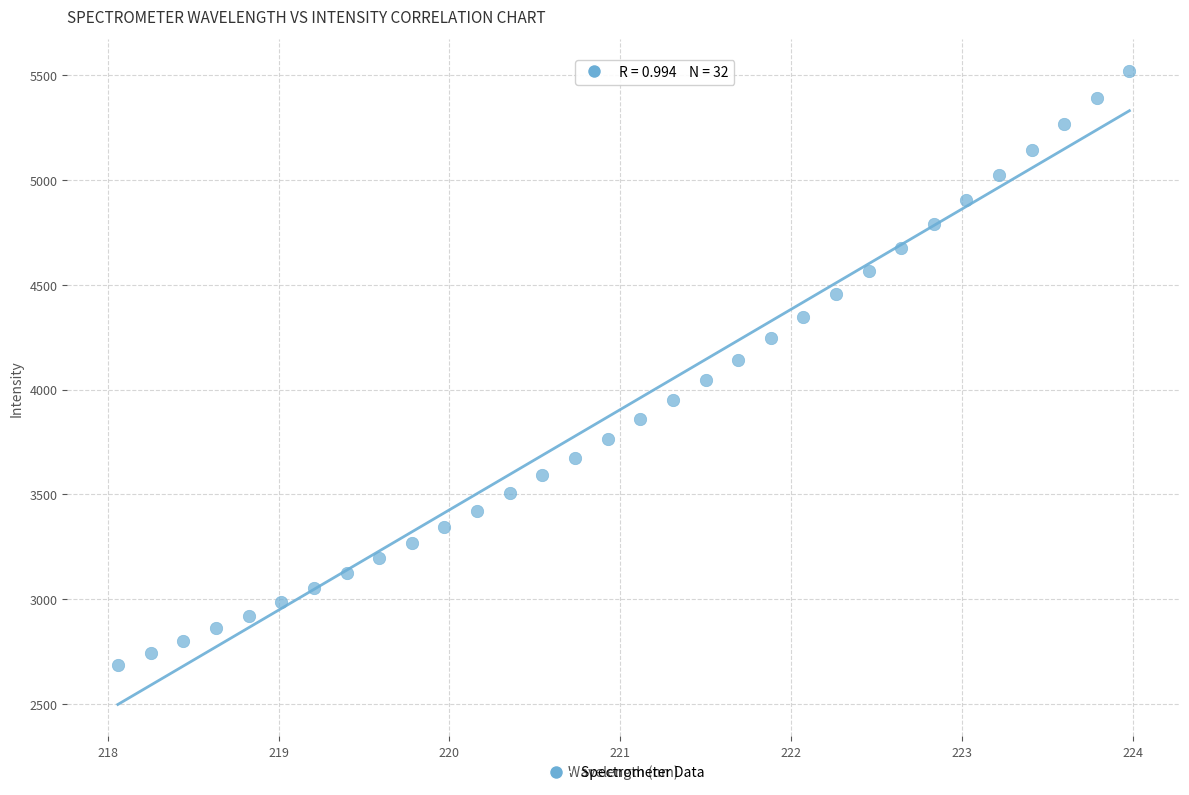

What is the range of X values (max minus min)?

5.9